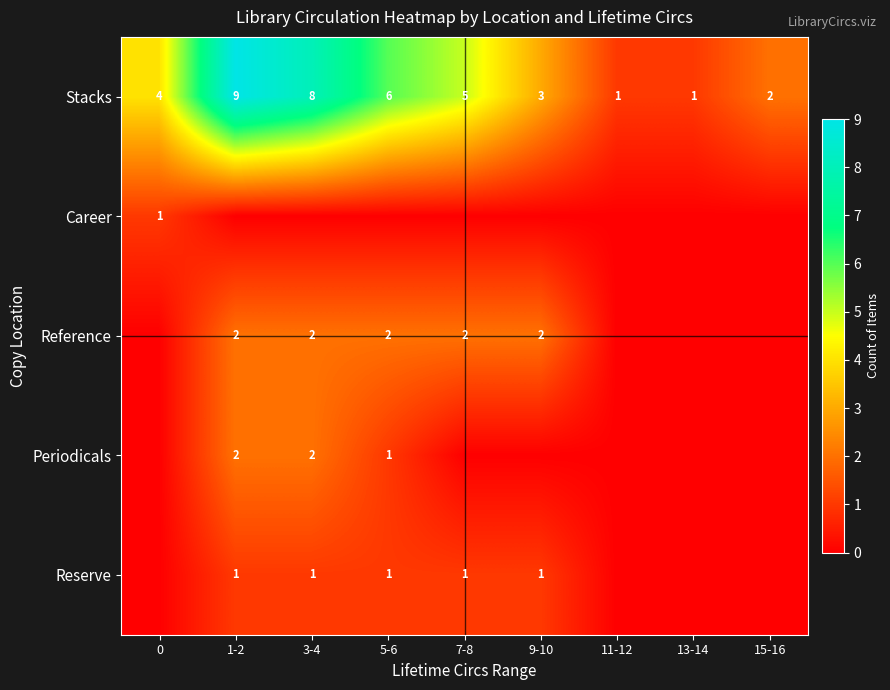

What is the sum of all Stacks values?

39